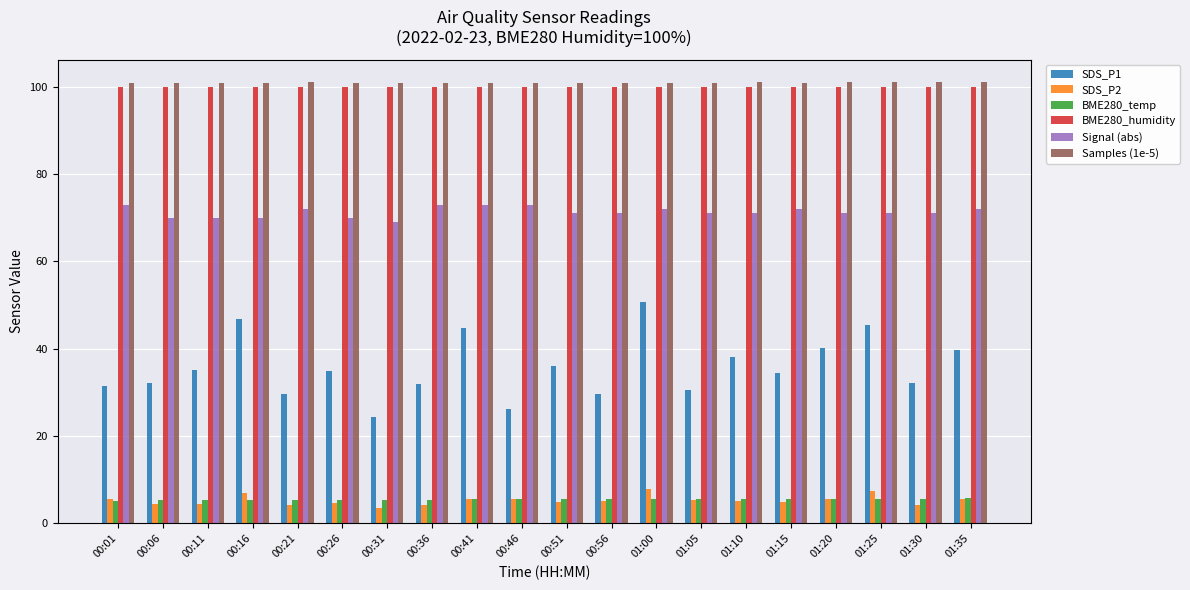

What is the smallest value displayed?

3.5